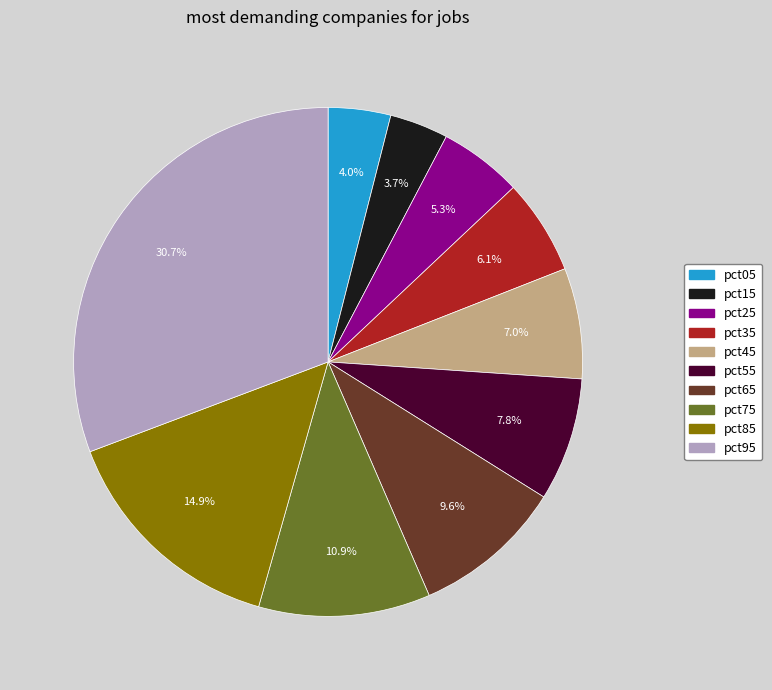

Is the sum of pct05 and pct45 greater than half?

No